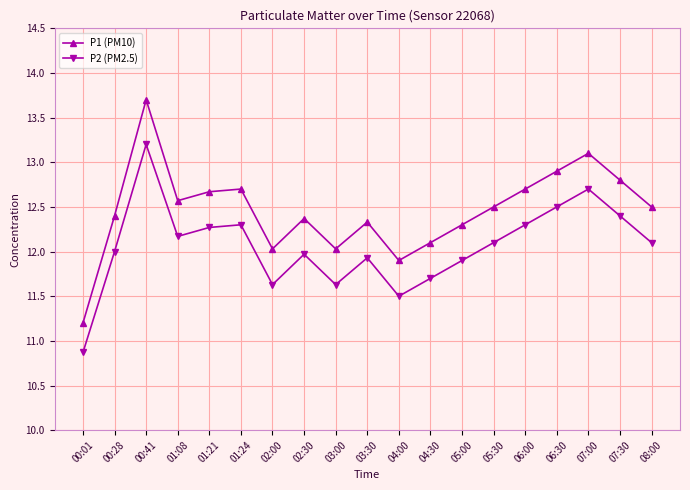

Read the P2 (PM2.5) value at 01:08.

12.2